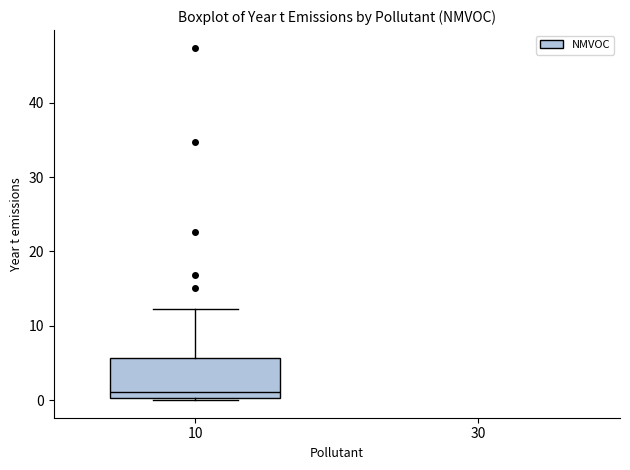

Transcribe this box plot: give where the median line is, the range the box spans, and where the two whiskers end, as read against the y-axis. The values are not printed on the chart, so give them approximately, as read against the axis.

median 1, box 0 to 6, whiskers 0 (just below the box's lower edge) to 12